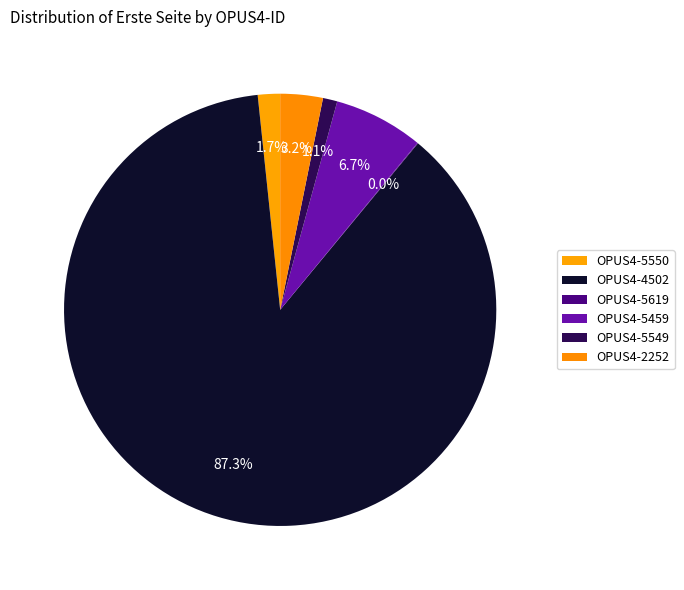

How many slices are in this pie chart?

6